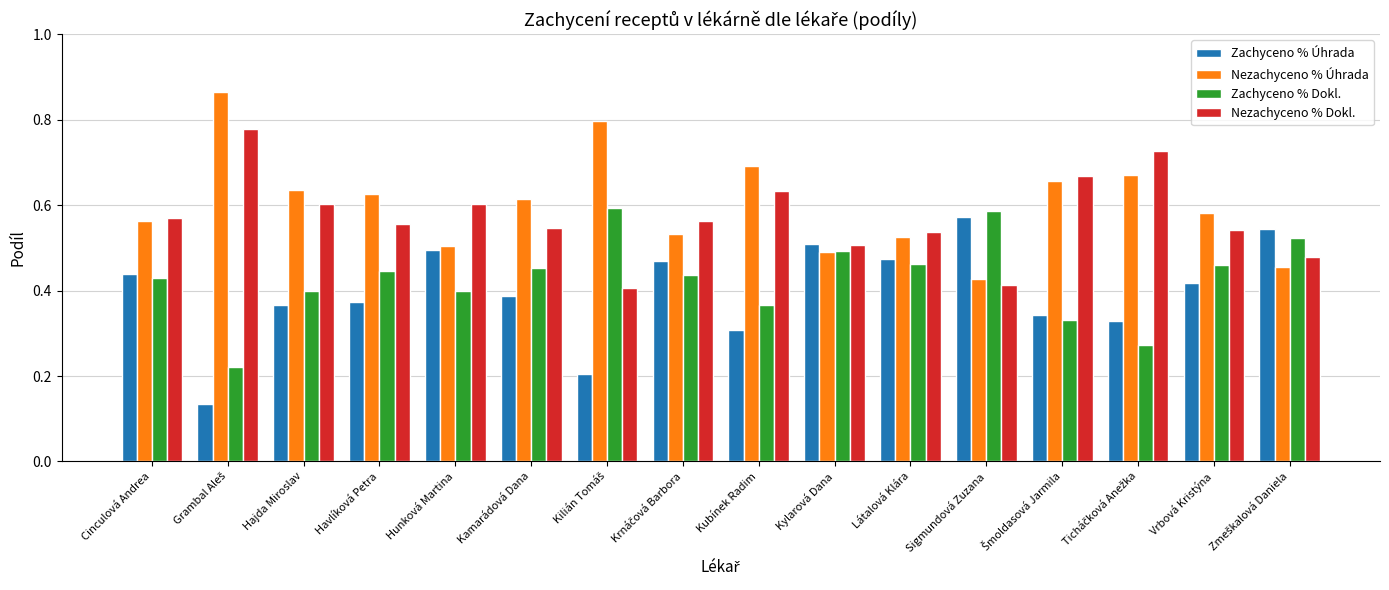

True or false: Zachyceno % Dokl. has a value of 0.4 at Hunková Martina.

True